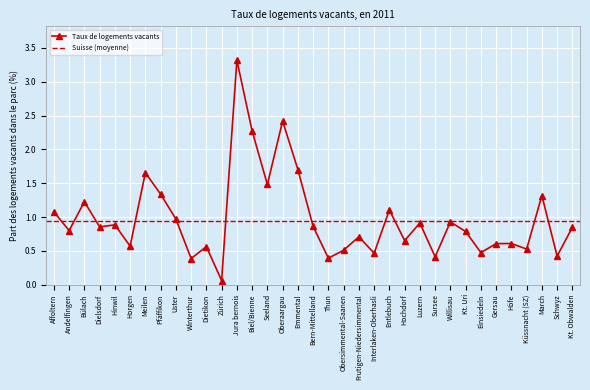

Which category has the lowest value across all series?

Zürich